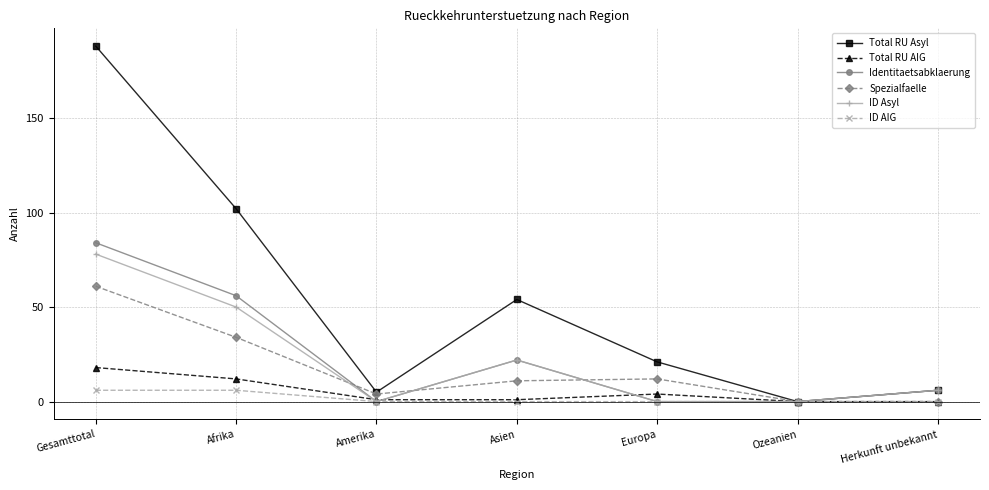

What is the difference between the Spezialfaelle values at Amerika and Europa?

8